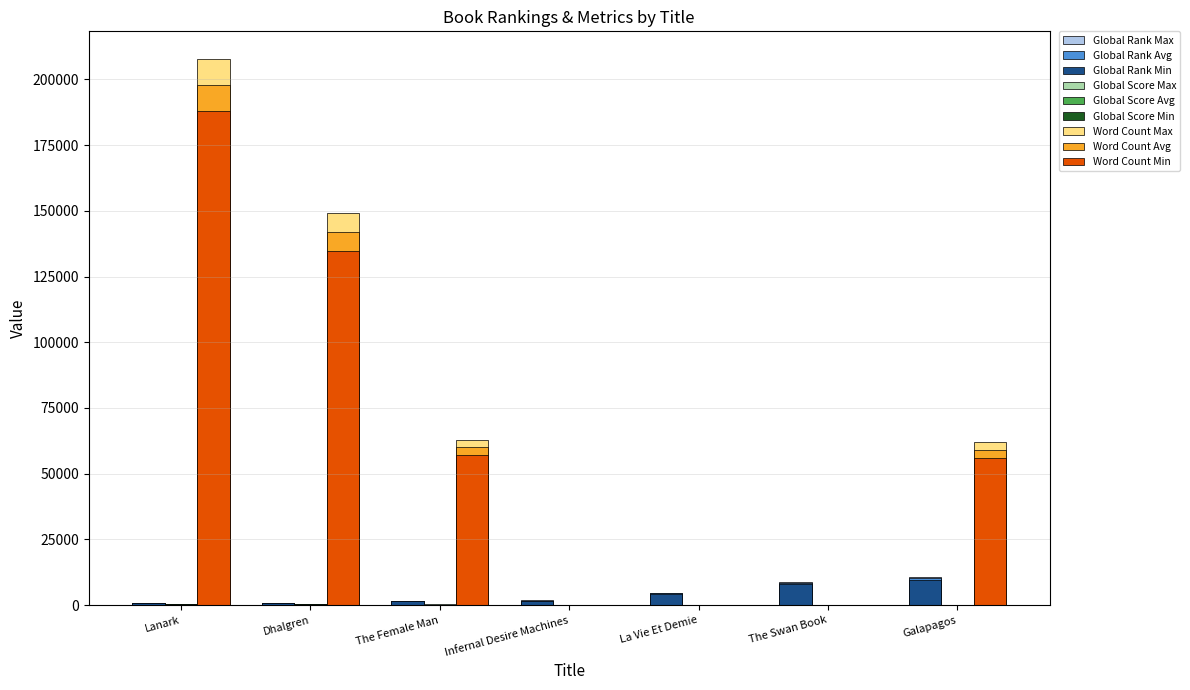

Does the chart contain stacked bars?

No